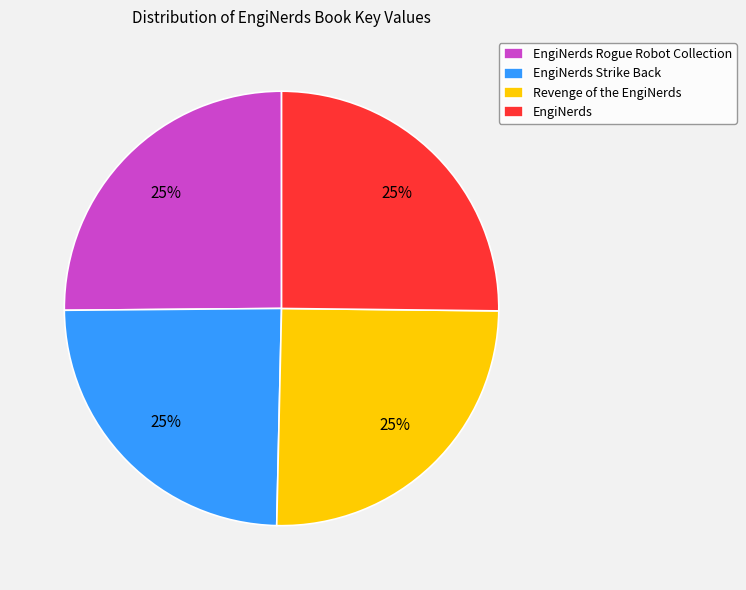

How many slices are in this pie chart?

4